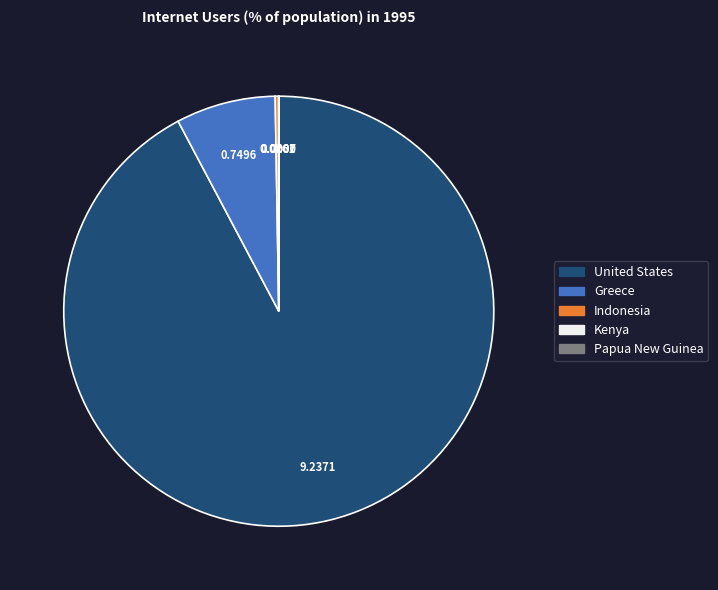

Which slice is the largest?

United States